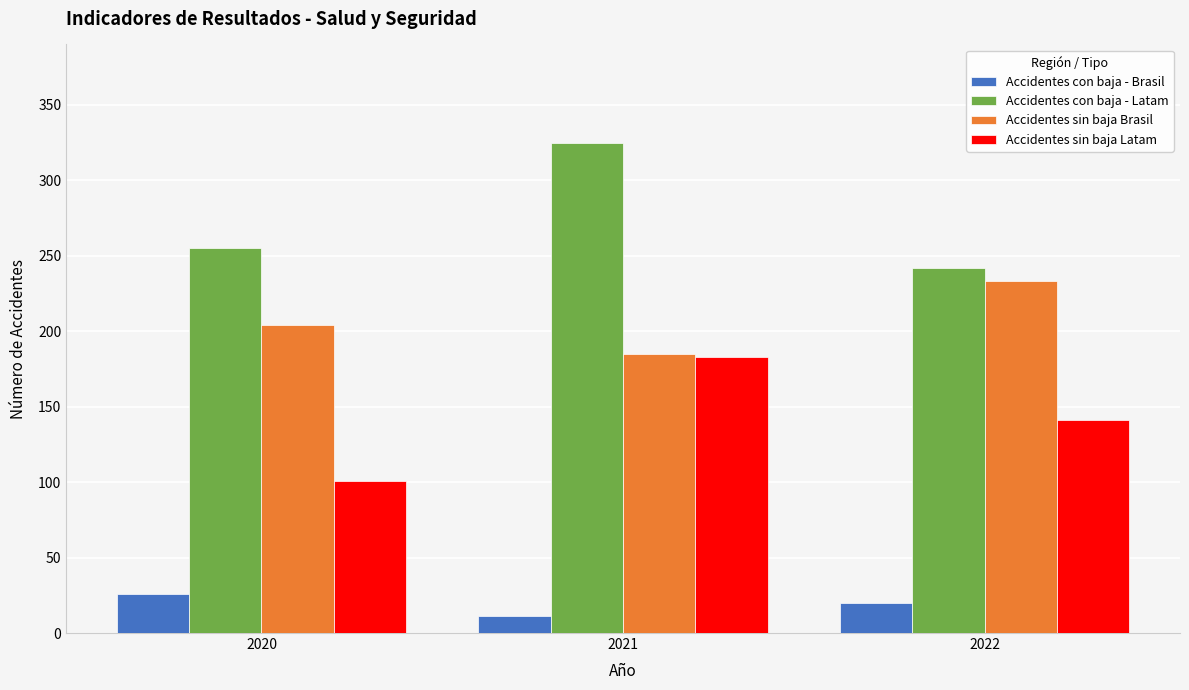

How many groups of bars are there?

3